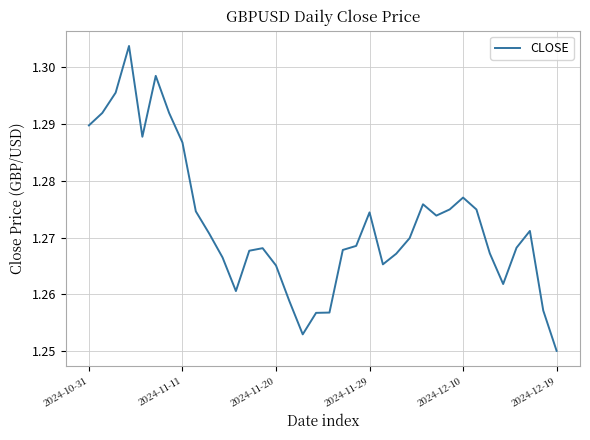

Count the number of data series in this chart.

1